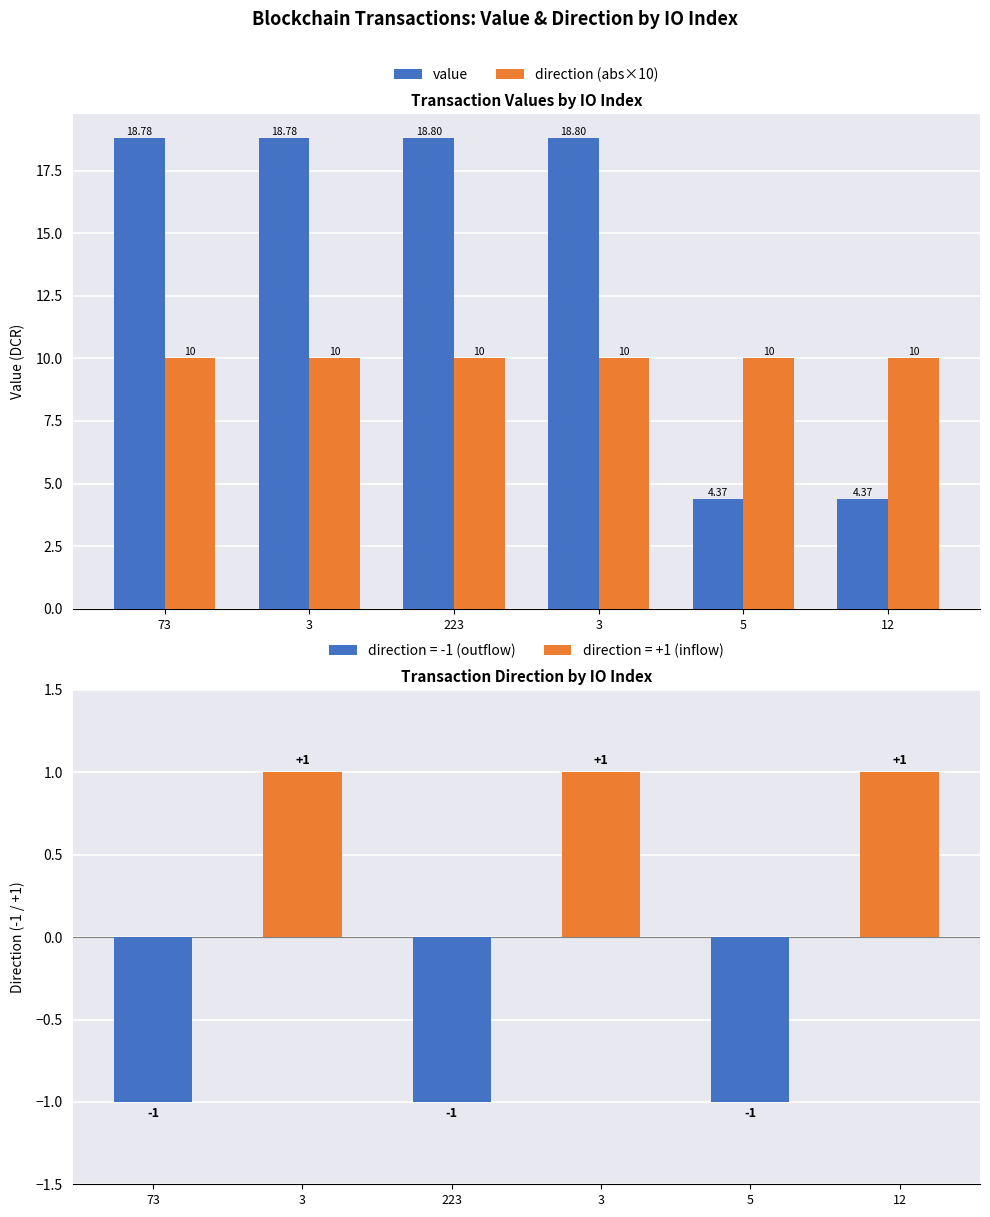

What is the label of the 4th bar from the right?

223